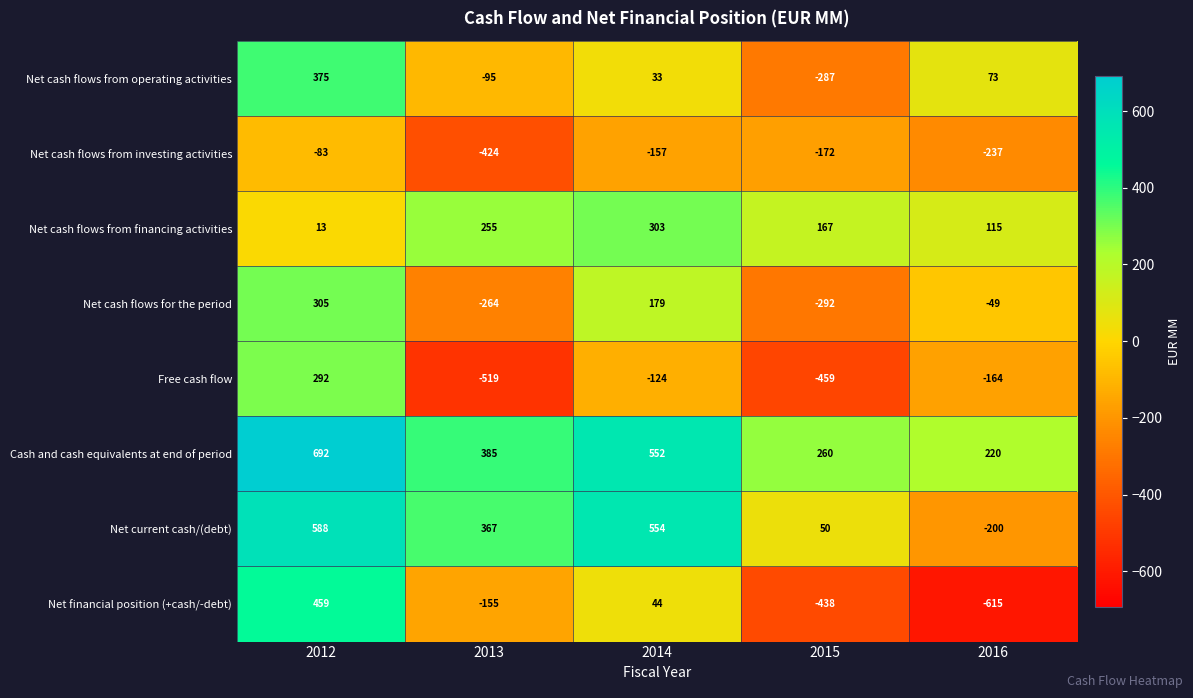

What is the difference between the maximum and minimum values in the Net cash flows from operating activities series?

662